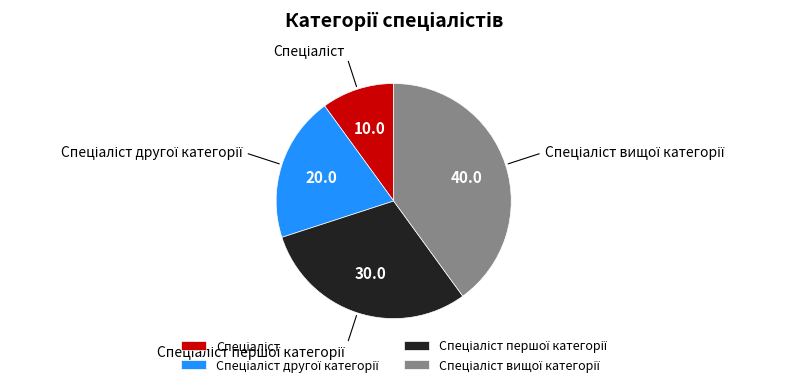

Does any single category account for the majority?

No